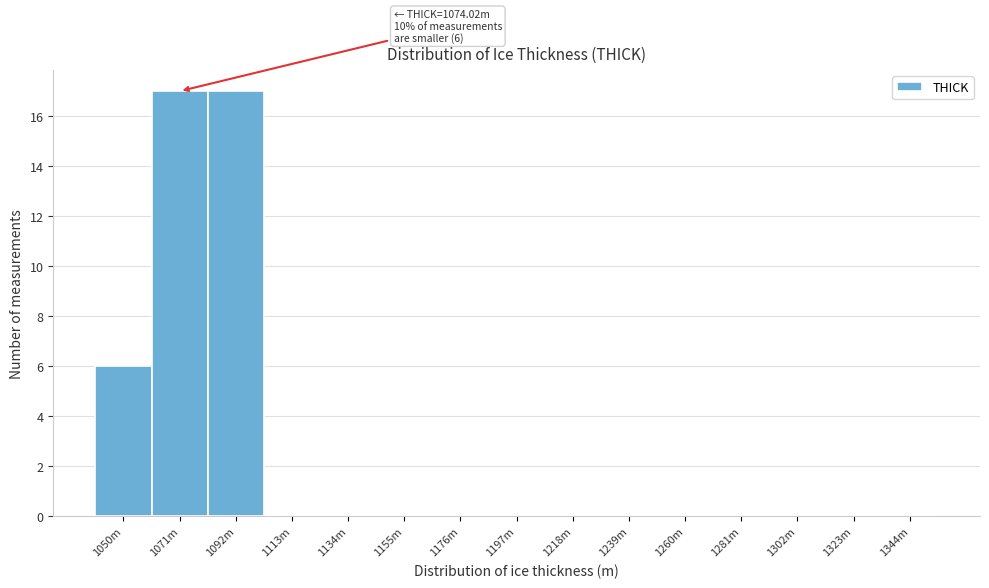

Reading right to left, transcribe all the data shown in this chart.

1344m=0	1323m=0	1302m=0	1281m=0	1260m=0	1239m=0	1218m=0	1197m=0	1176m=0	1155m=0	1134m=0	1113m=0	1092m=17	1071m=17	1050m=6